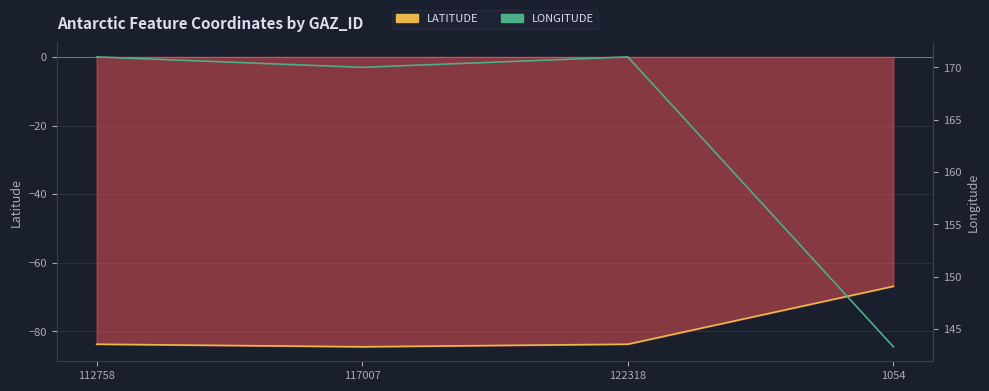

In LONGITUDE, how many points are lower than both neighbors (excluding endpoints)?

1